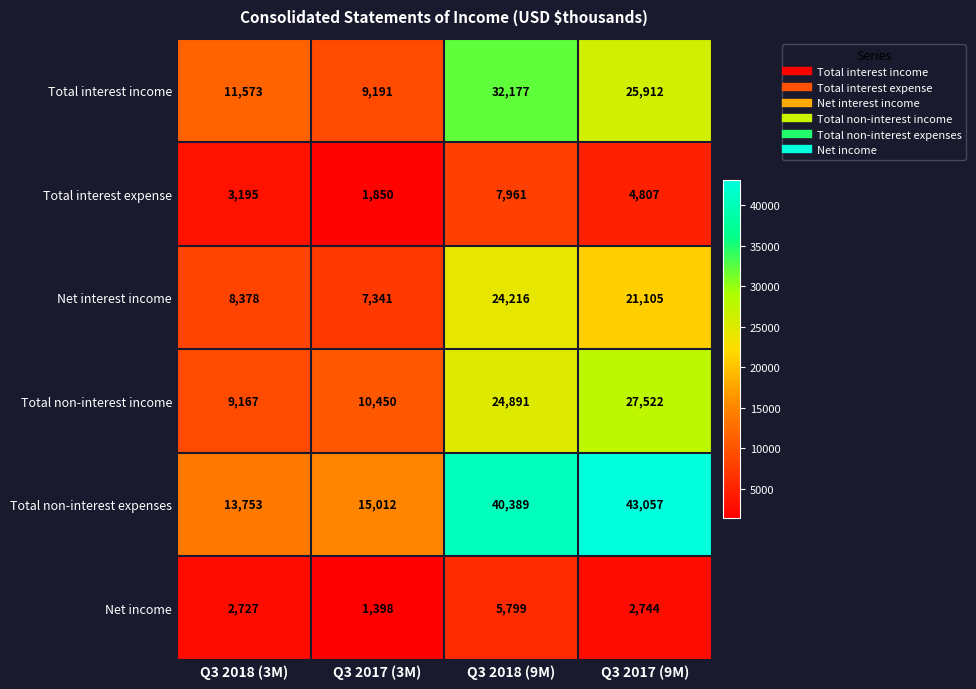

Which series changed the most between Q3 2018 (9M) and Q3 2017 (9M)?

Total interest income